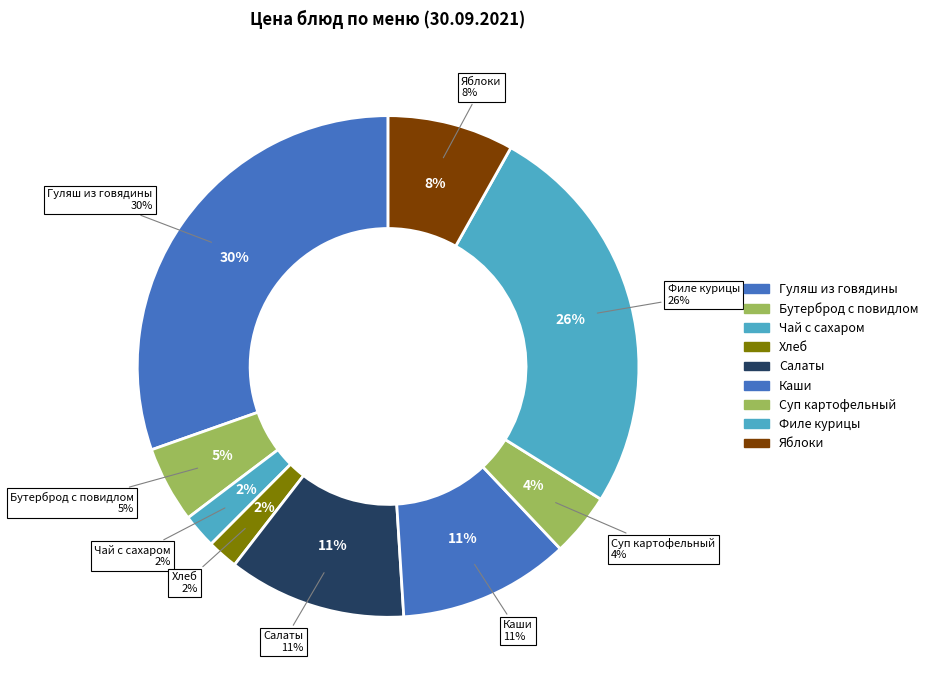

Is there any slice that represents more than half of the pie?

No